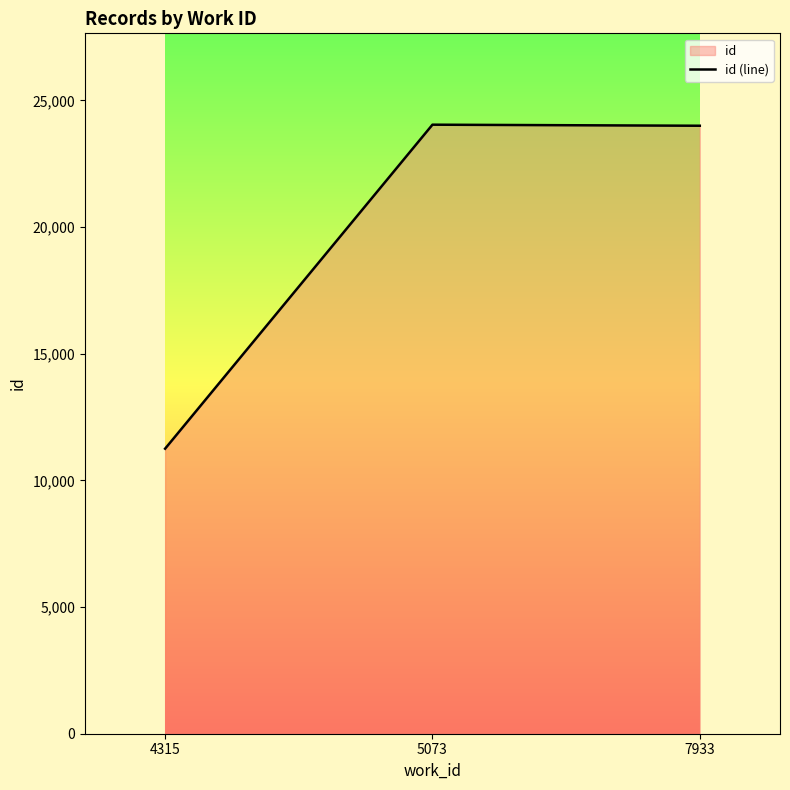

How many lines are shown in the chart?

1